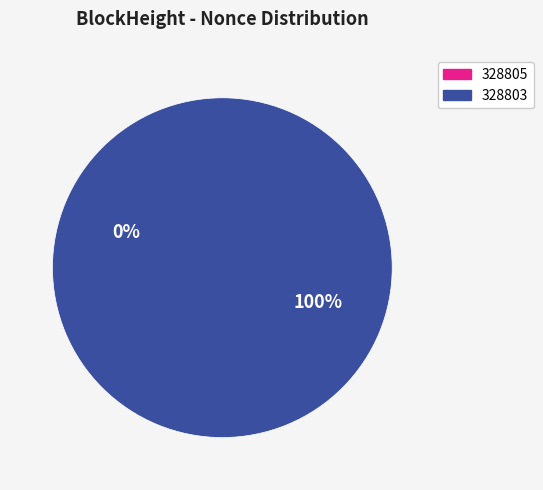

To the nearest percent, what is the average slice percentage?

50%